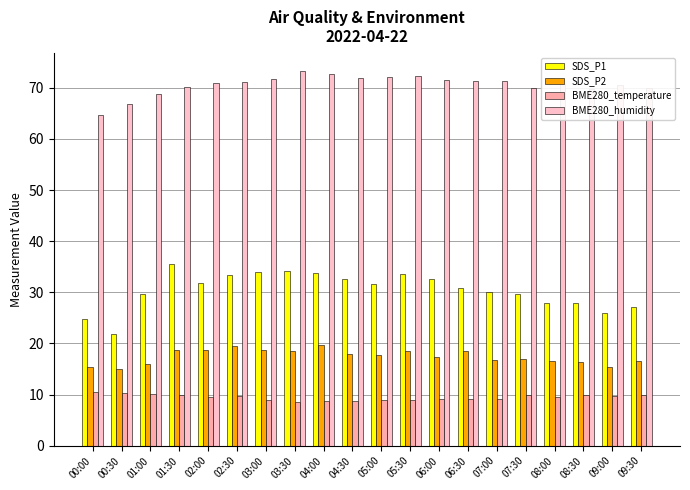

Which category has the highest value across all series?

03:30